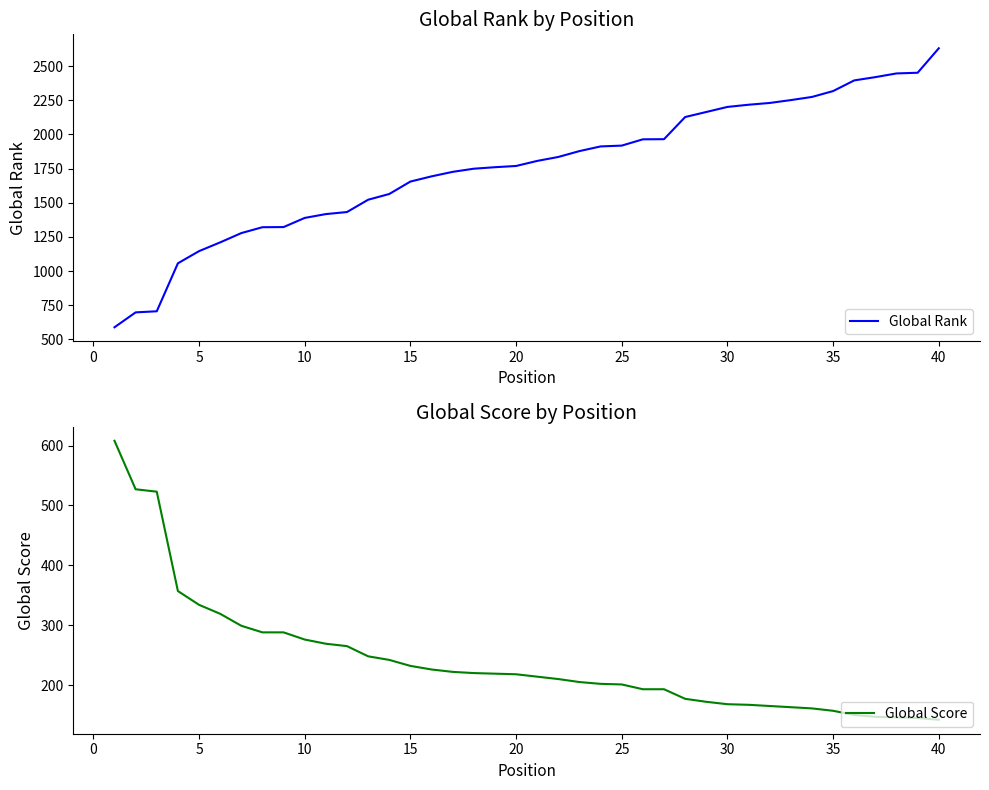

What is the lowest value of the Global Rank series?

589